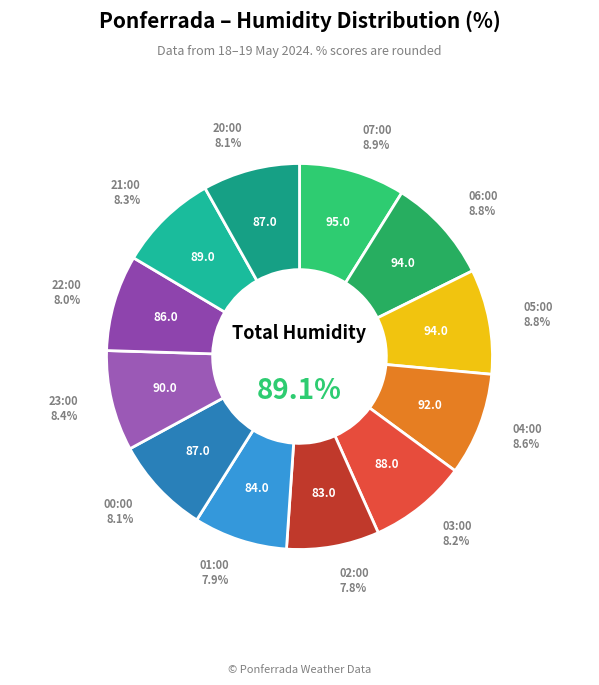

What is the change in value from 07:00 to 21:00?

-6